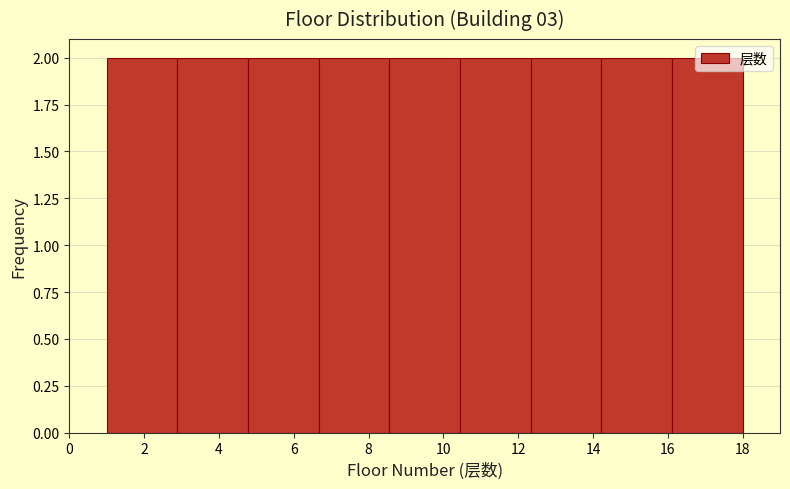

Reading left to right, list every bar in this chart as the range it spans on the x-axis followed by its height. Neither the bar edges nor the heights are printed on the chart, so give them approximately, as read against the axes.

1.0 to 2.8: 2
2.8 to 4.8: 2
4.8 to 6.6: 2
6.6 to 8.6: 2
8.6 to 10.4: 2
10.4 to 12.4: 2
12.4 to 14.2: 2
14.2 to 16.2: 2
16.2 to 18.0: 2